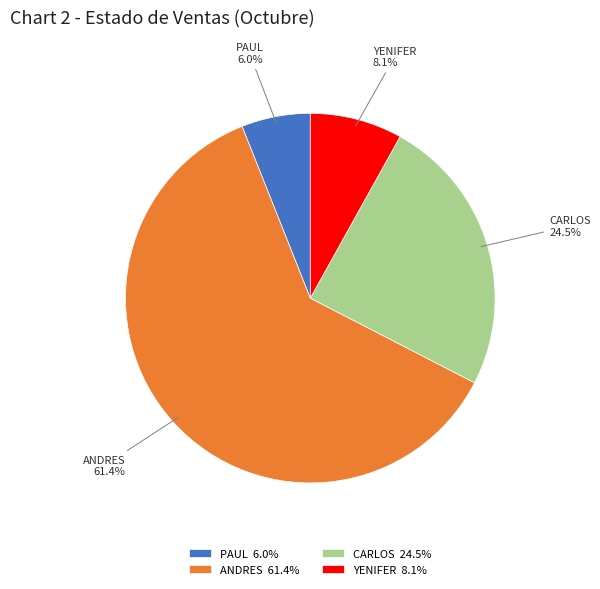

Approximately how many times larger is the value at ANDRES compared to CARLOS?

2.5